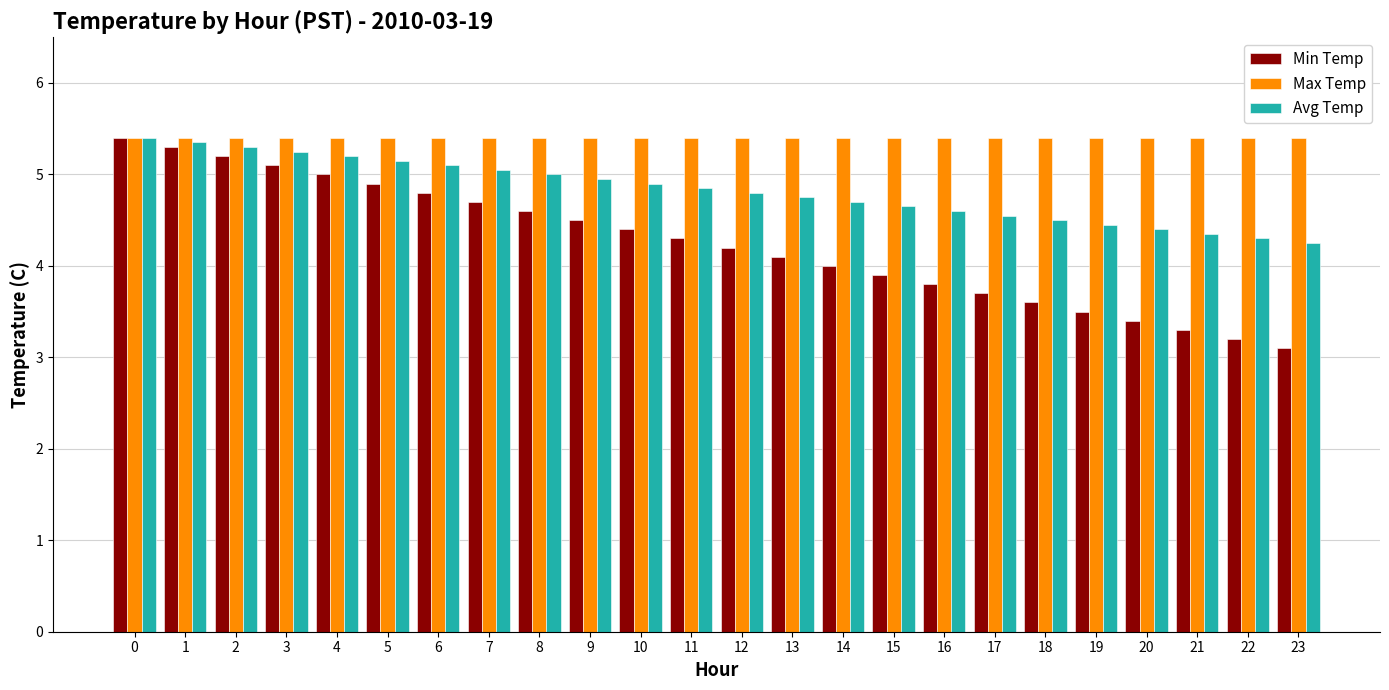

What are all the series names shown in the legend?

Min Temp, Max Temp, Avg Temp